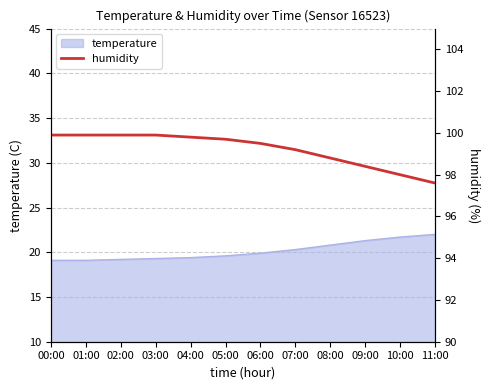

The value at 08:00 is 98.8. True or false?

True